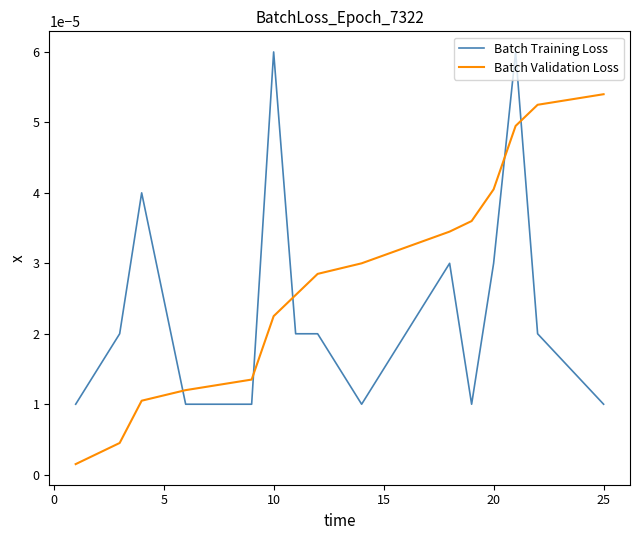

What are all the series names shown in the legend?

Batch Training Loss, Batch Validation Loss